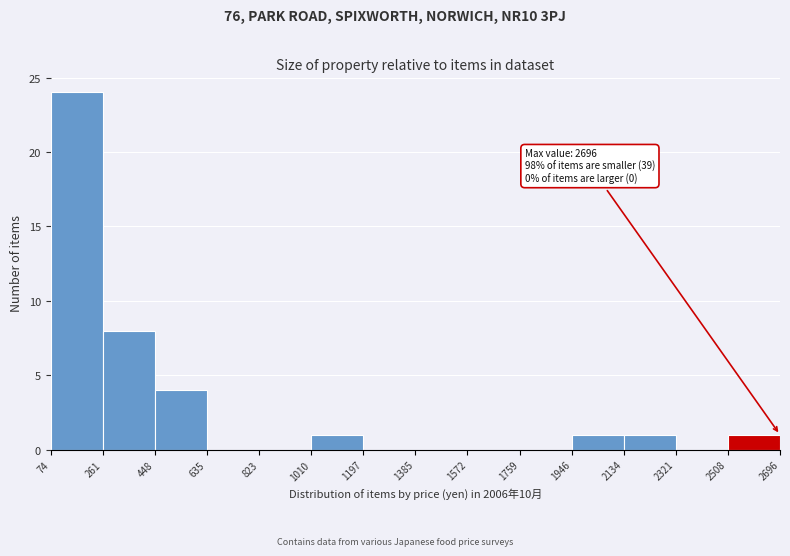

Which range on the x-axis has the tallest bar?

74 to 261